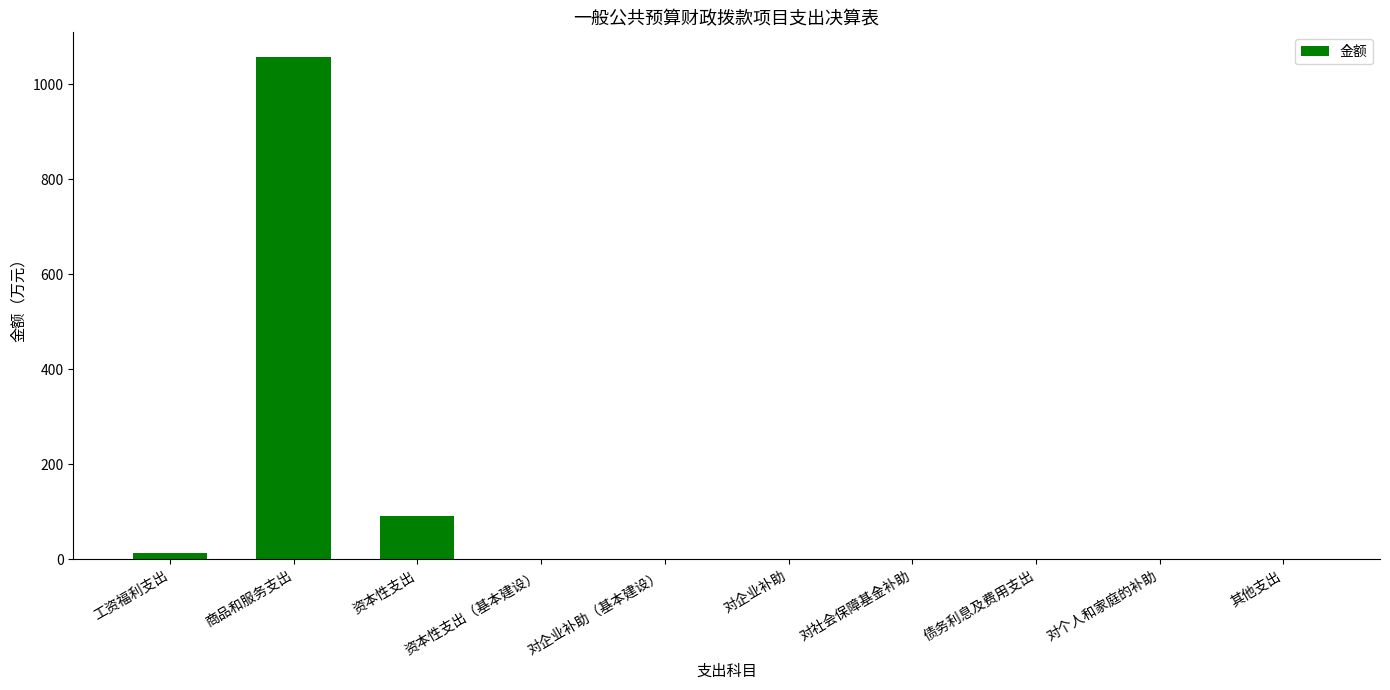

At which label is the value closest to 528?

资本性支出